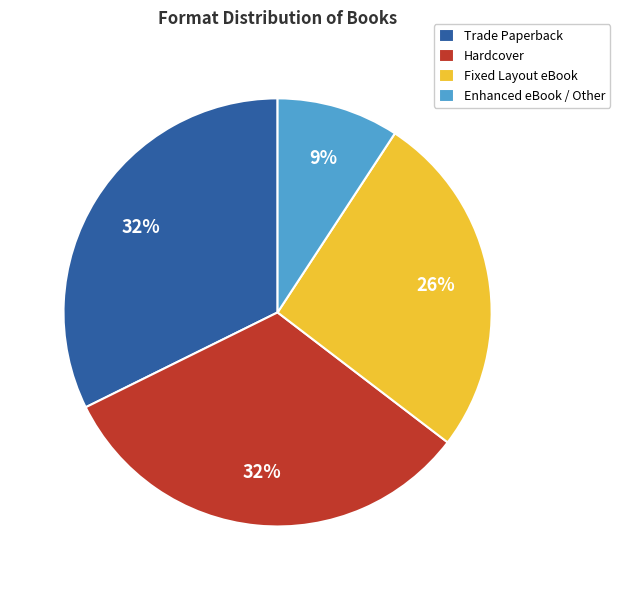

Do Enhanced eBook / Other and Fixed Layout eBook together represent more than half of the pie?

No